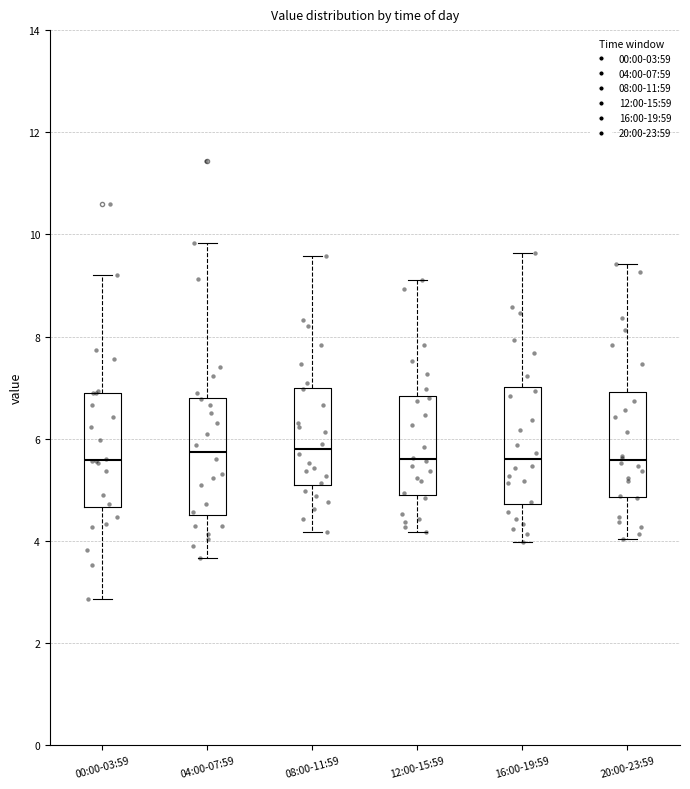

Where does the upper whisker of the box for 00:00-03:59 end on the y-axis? The values are not printed on the chart, so give them approximately, as read against the axis.

9.2